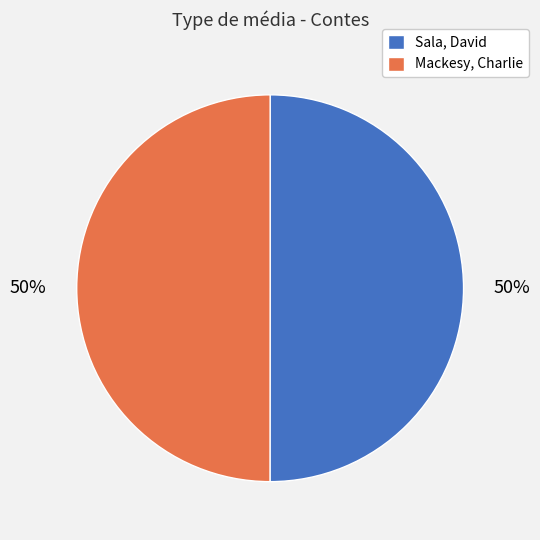

Approximately how many times larger is the value at Sala, David compared to Mackesy, Charlie?

1.0